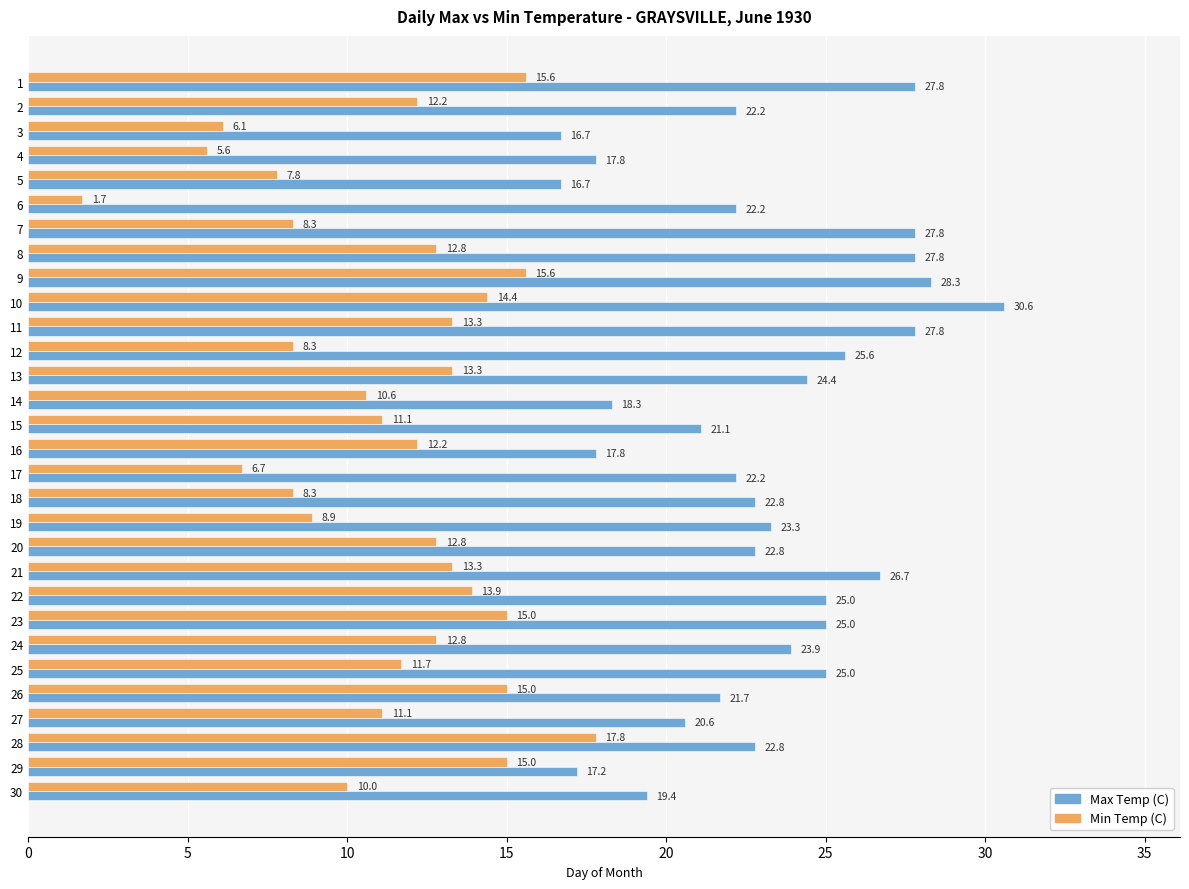

True or false: Max Temp (C) has a value of 35.9 at 24.

False